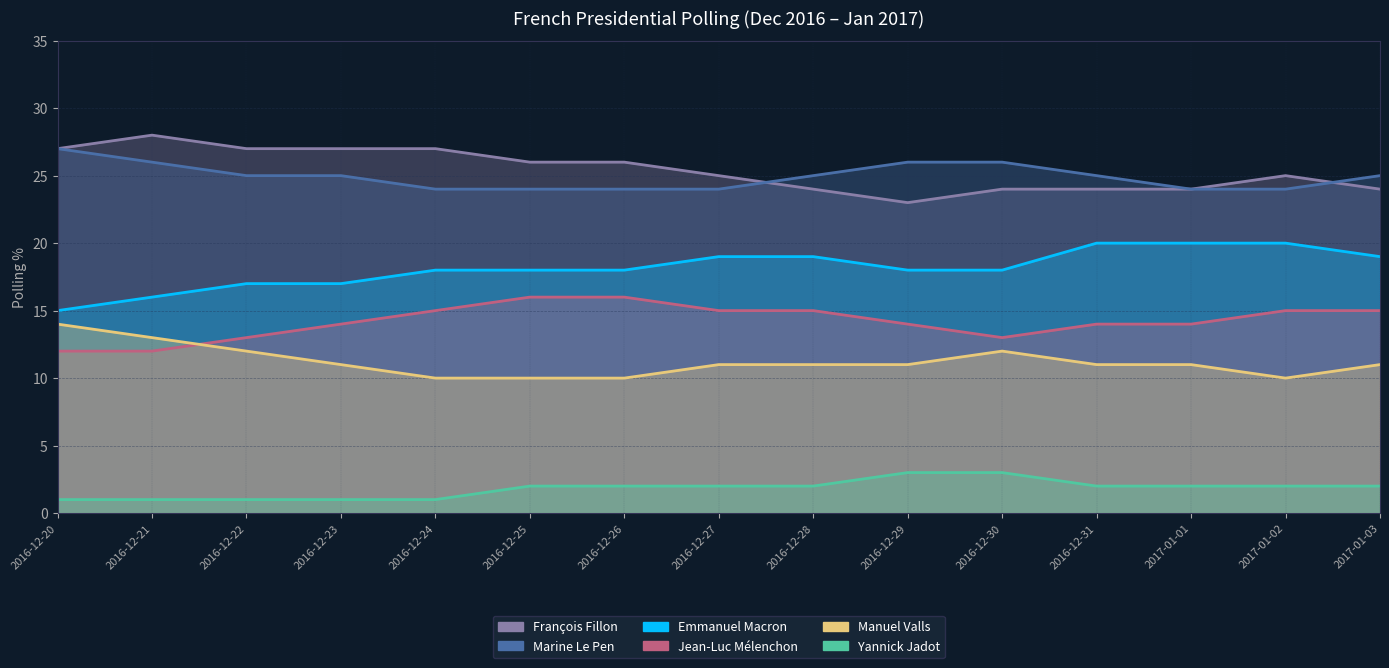

True or false: Yannick Jadot has more than 2 interior local peaks.

False